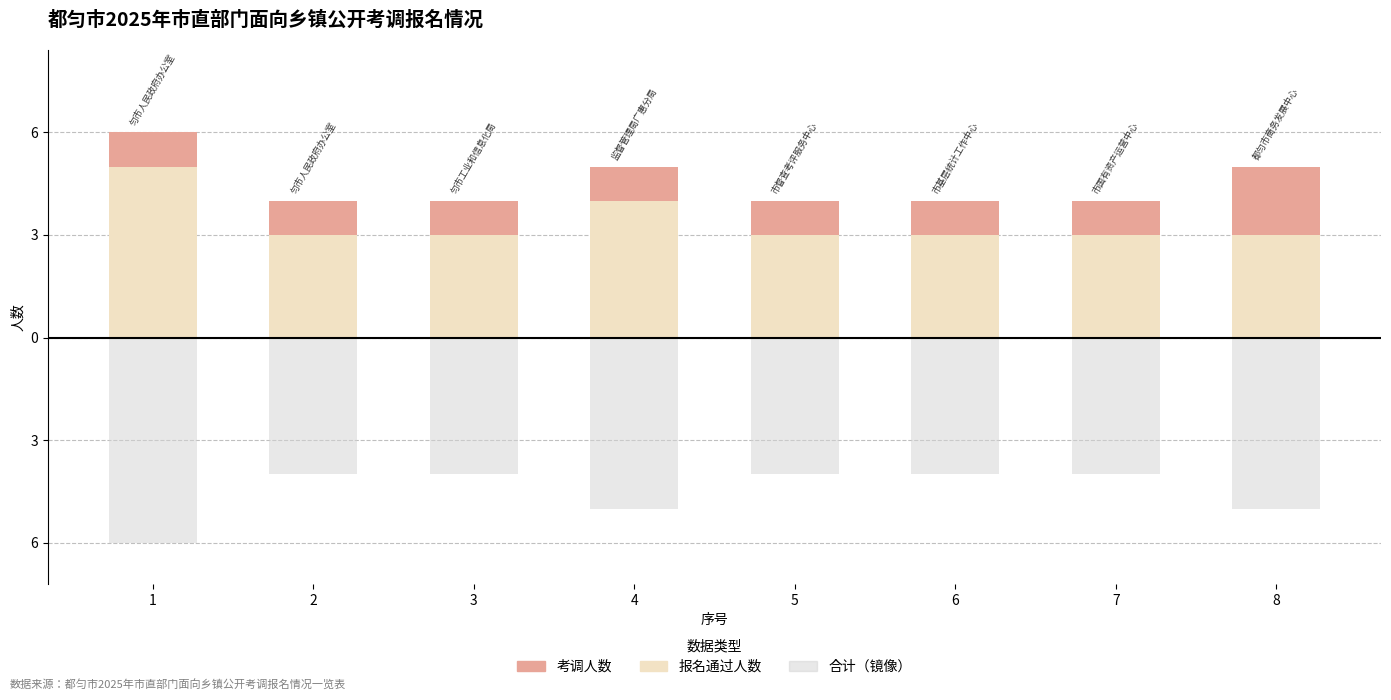

How many bars are there in each group?

2